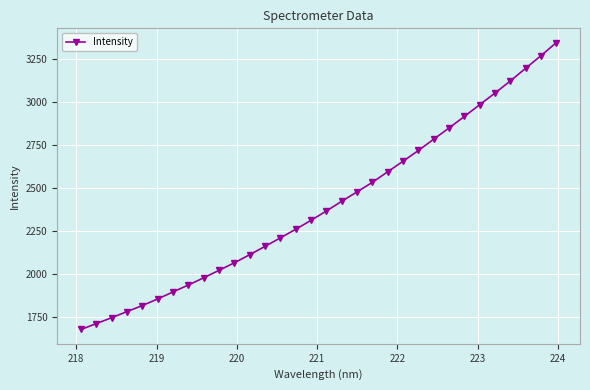

Is this an area chart (filled region under the line)?

No